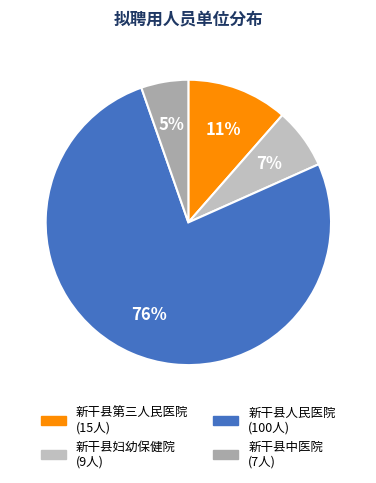

Which slice is the smallest?

新干县中医院